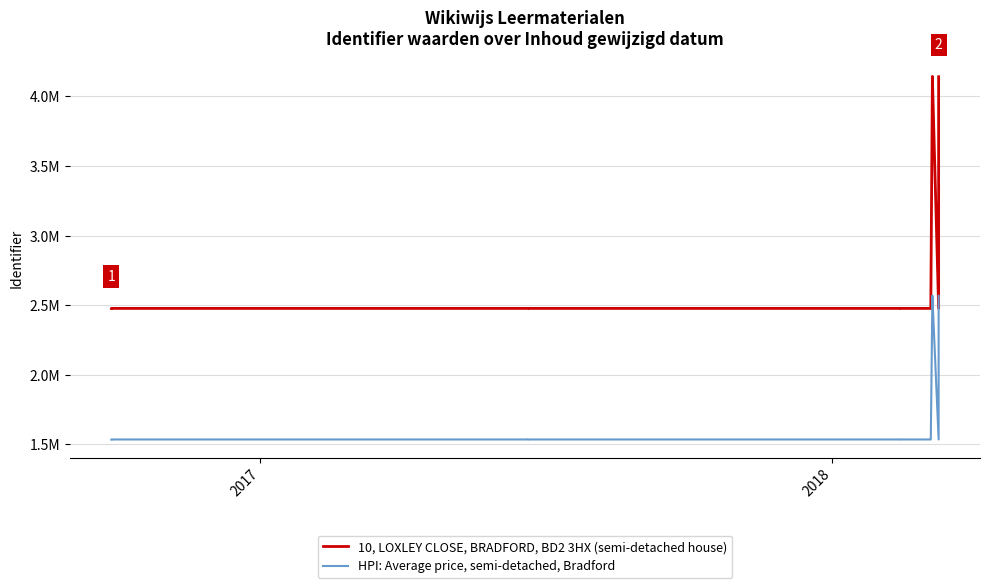

True or false: 10, LOXLEY CLOSE, BRADFORD, BD2 3HX (semi-detached house) has more than 1 interior local peaks.

True